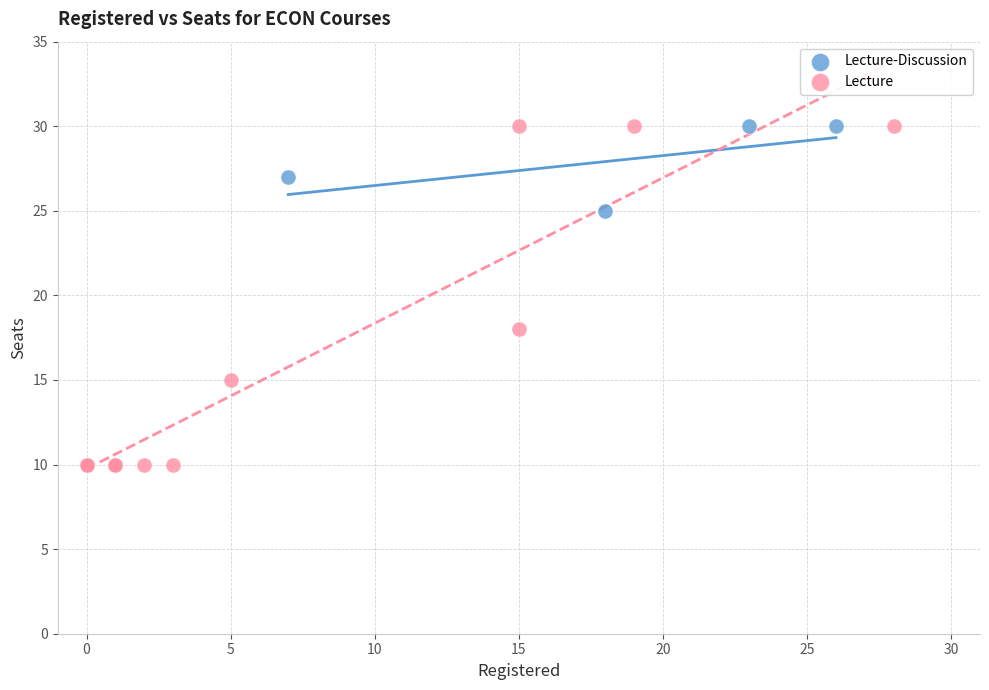

What are all the series names shown in the legend?

Lecture-Discussion, Lecture